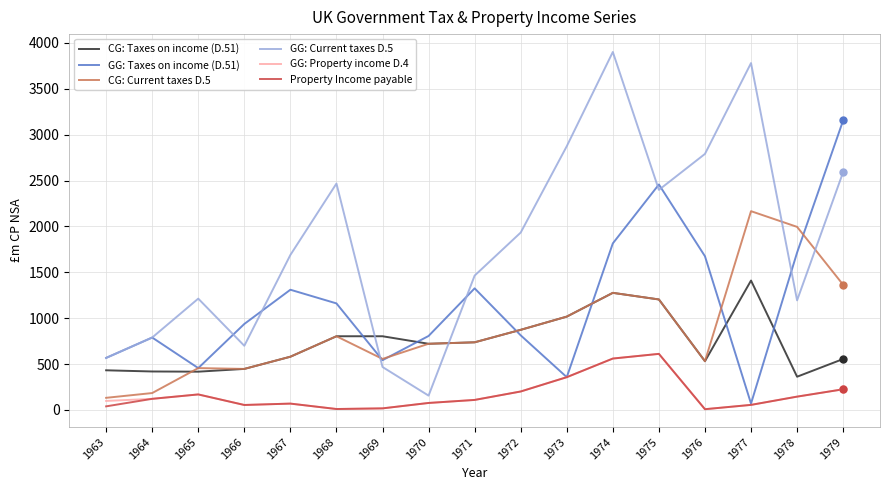

In CG: Current taxes D.5, how many points are higher than both neighbors (excluding endpoints)?

4